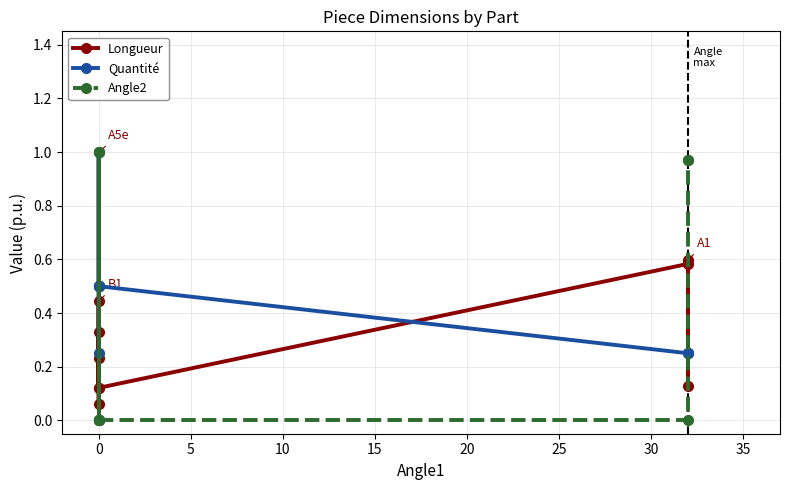

How many times do Longueur and Quantité cross each other?

4